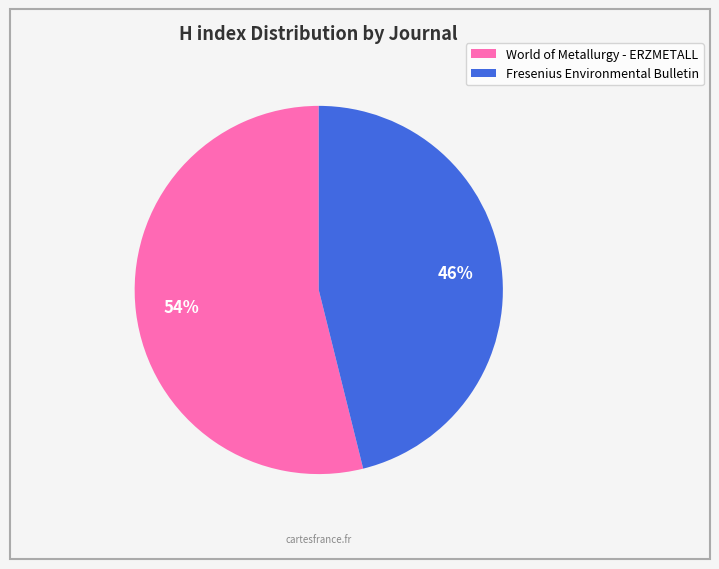

Does Fresenius Environmental Bulletin represent more than half of the total?

No